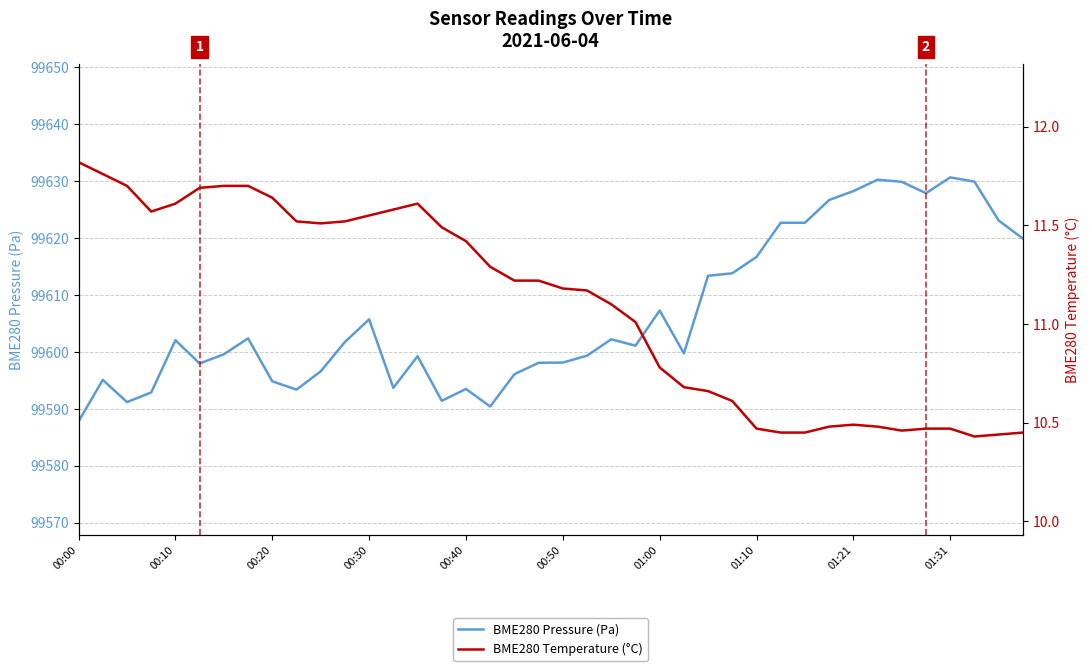

Does the chart display data point markers on the line(s)?

No